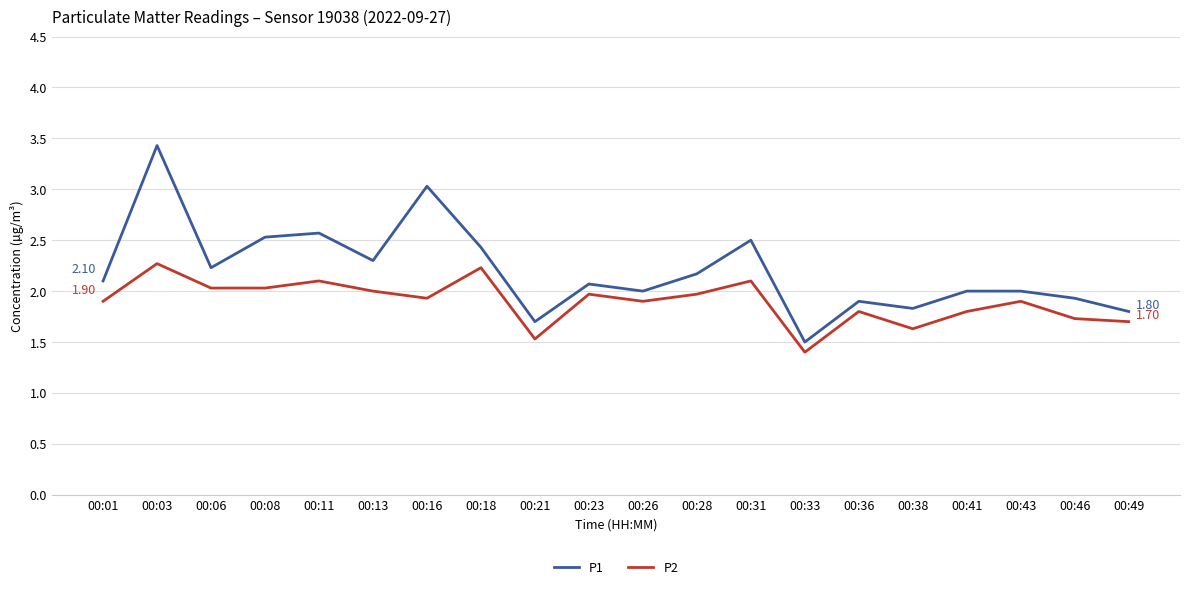

Which series has the largest total across all categories?

P1